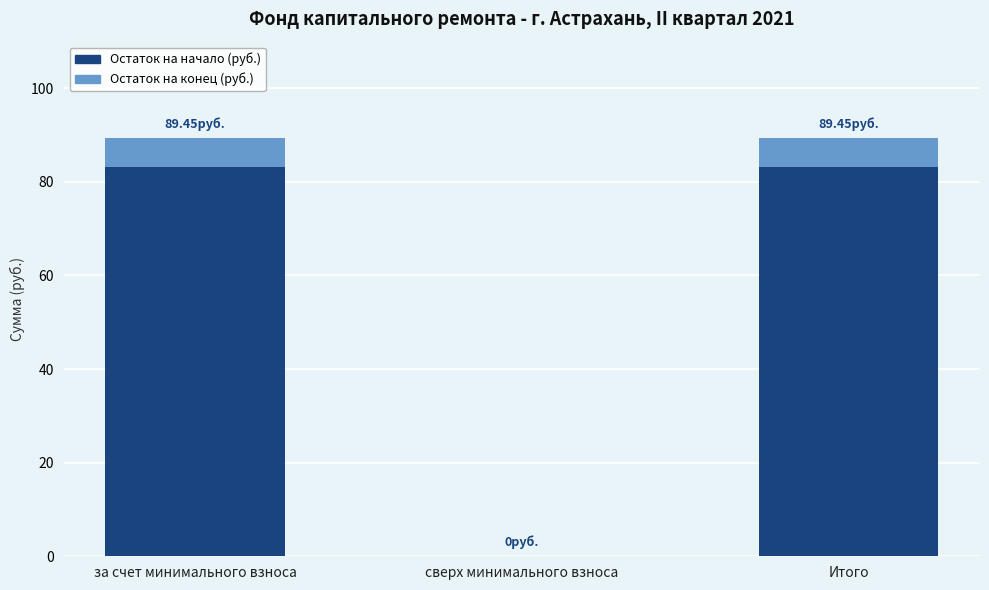

The value of Остаток на начало (руб.) at за счет минимального взноса is 83.1. True or false?

True